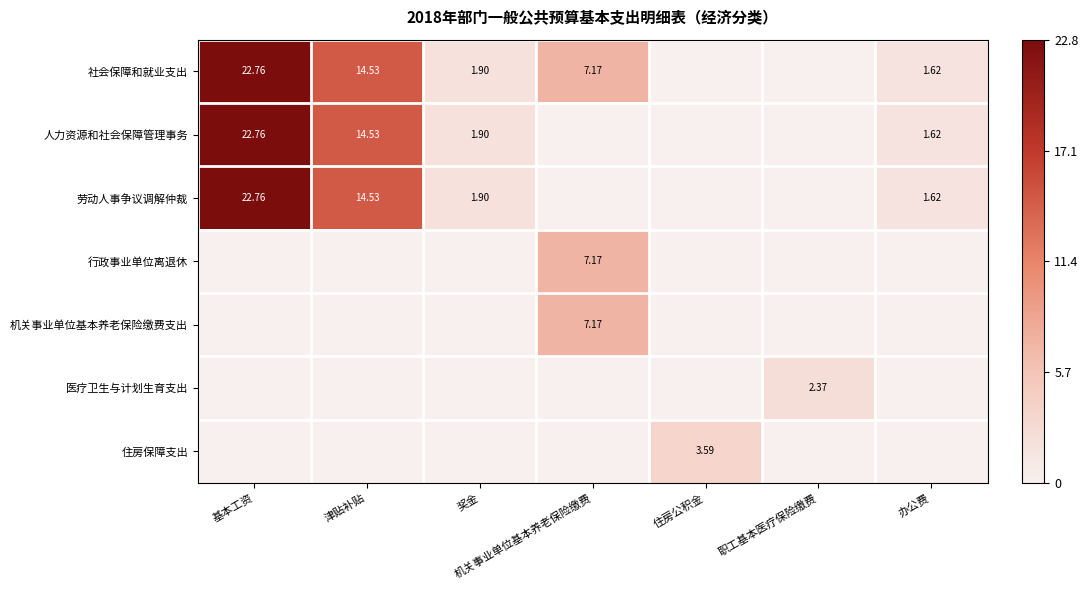

Which series has the largest total across all categories?

社会保障和就业支出